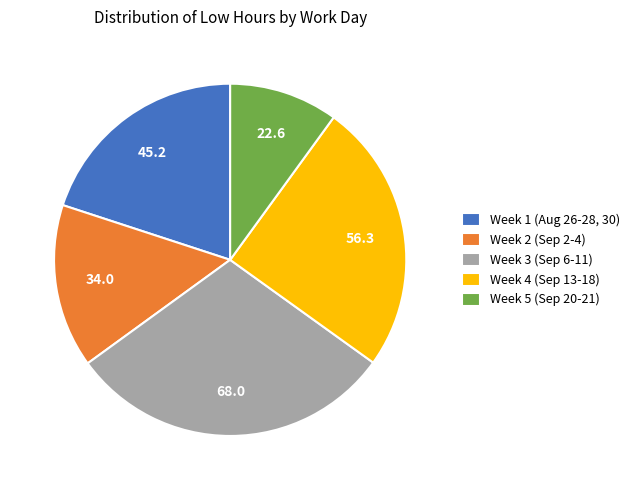

Does any single category account for the majority?

No